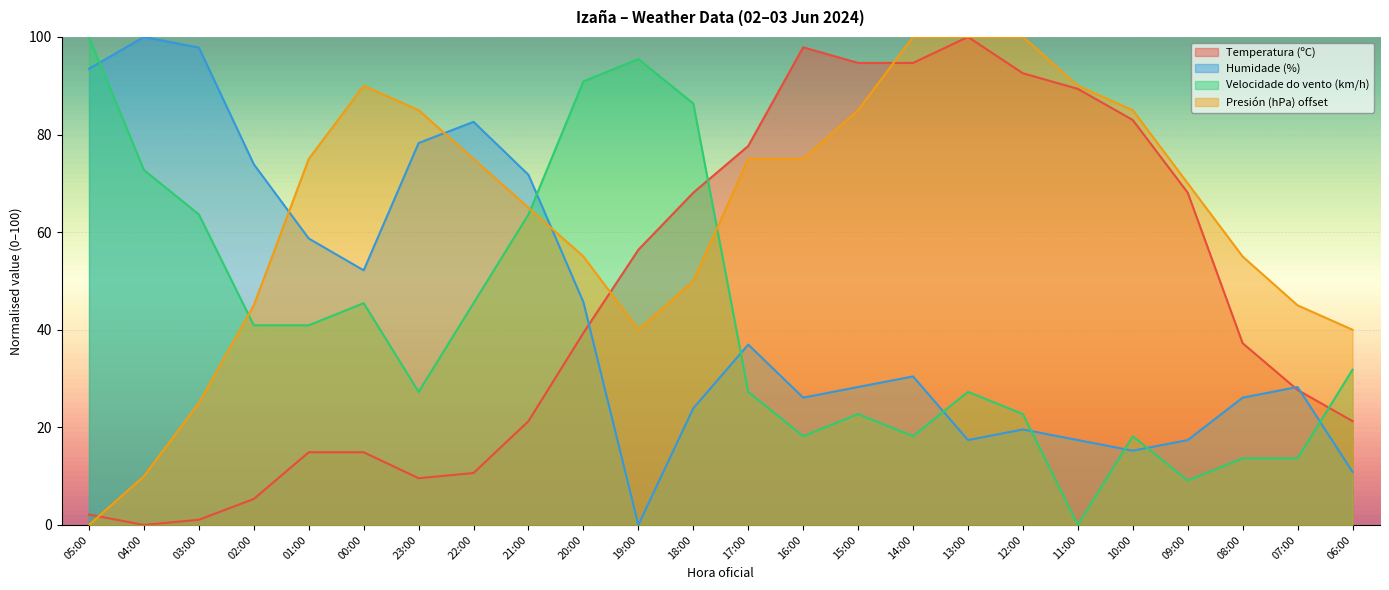

Between 18:00 and 08:00, which series saw the biggest shift?

Velocidade do vento (km/h)